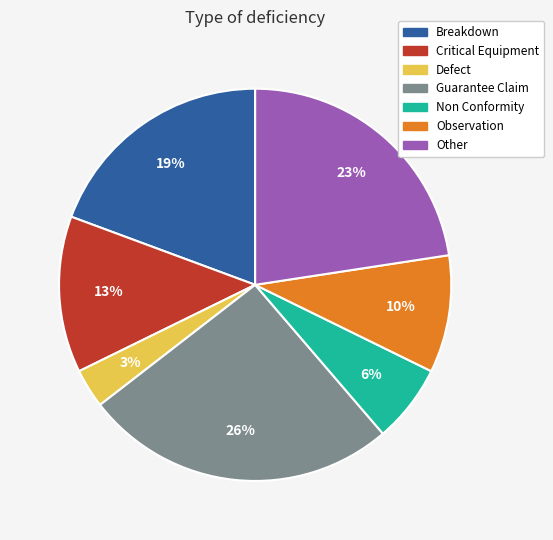

To the nearest percent, what is the difference between the largest and smallest slice percentages?

23%